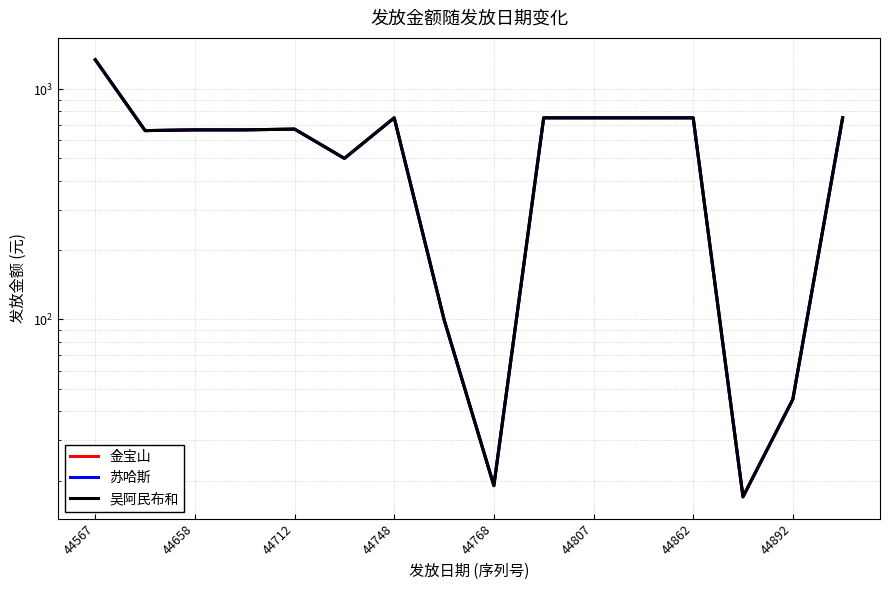

What is the total value across all series at 44892?

135